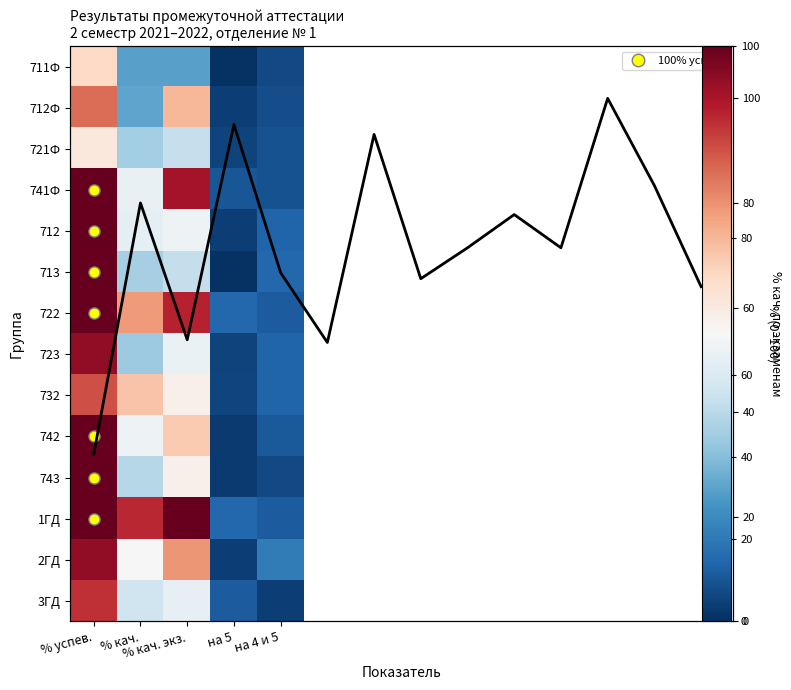

At % кач., list the series in order from smallest to largest.

711Ф, 712Ф, 723, 721Ф, 713, 743, 3ГД, 712, 741Ф, 742, 2ГД, 732, 722, 1ГД